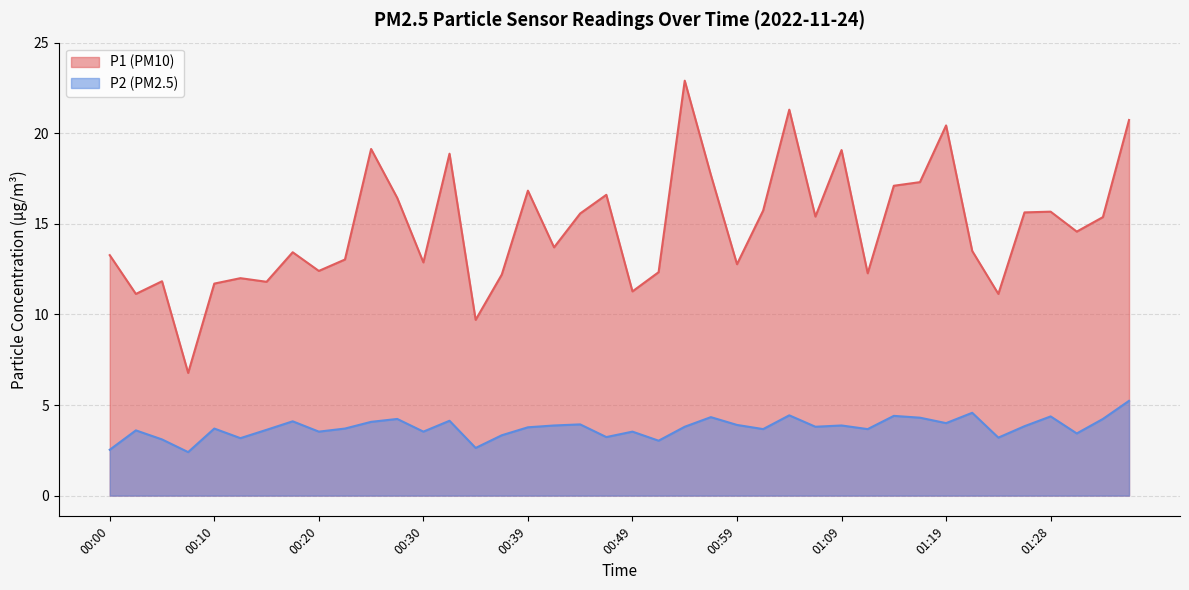

True or false: P1 has a value of 17.7 at 00:56.

True